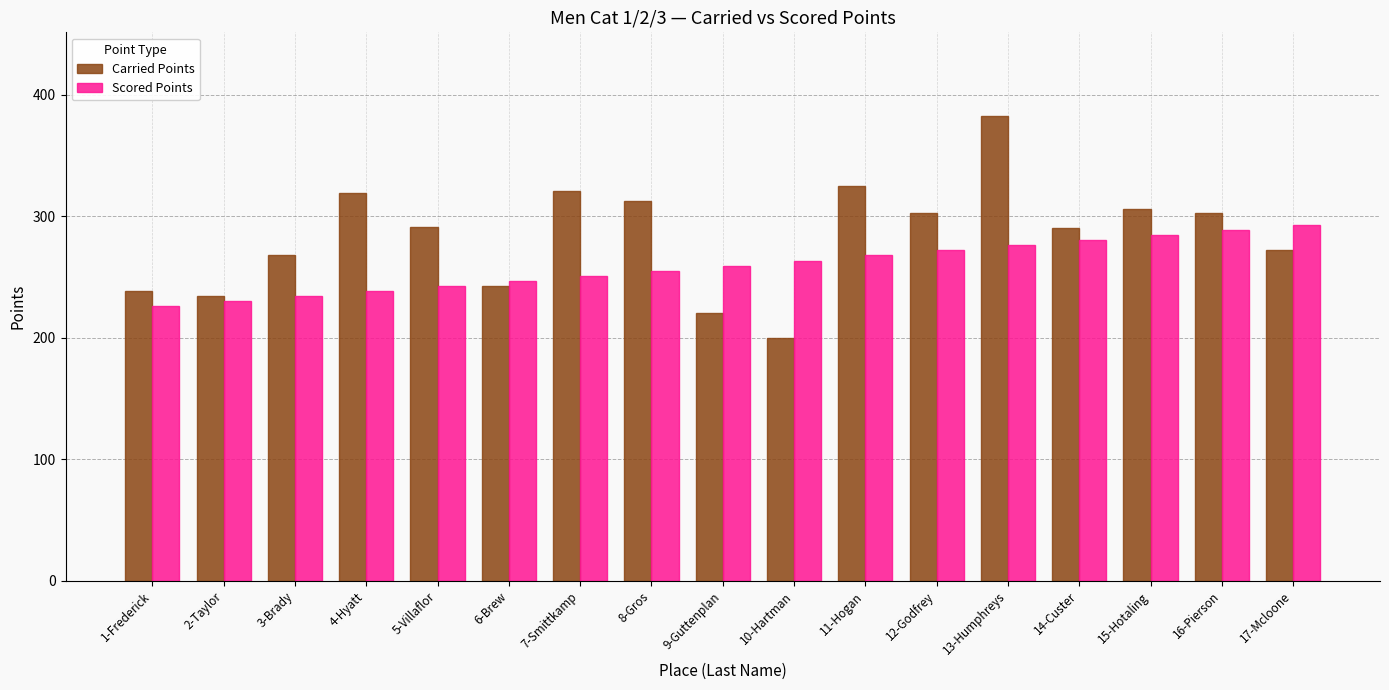

List the series in order of their overall mean, highest first.

Carried Points, Scored Points